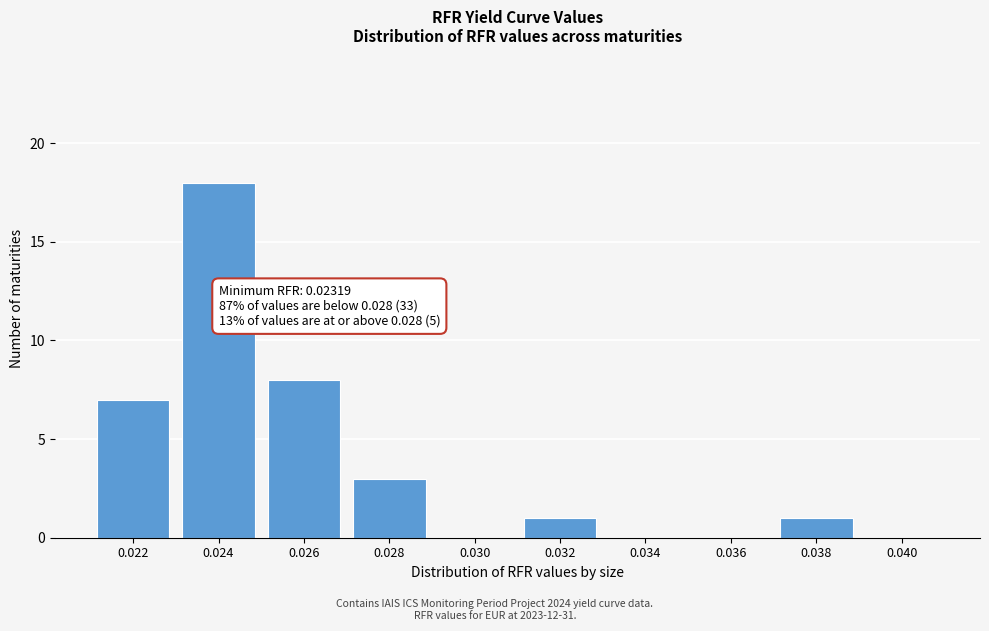

Reading left to right, list all the values displayed in this chart.

0.022=7	0.024=18	0.026=8	0.028=3	0.030=0	0.032=1	0.034=0	0.036=0	0.038=1	0.040=0